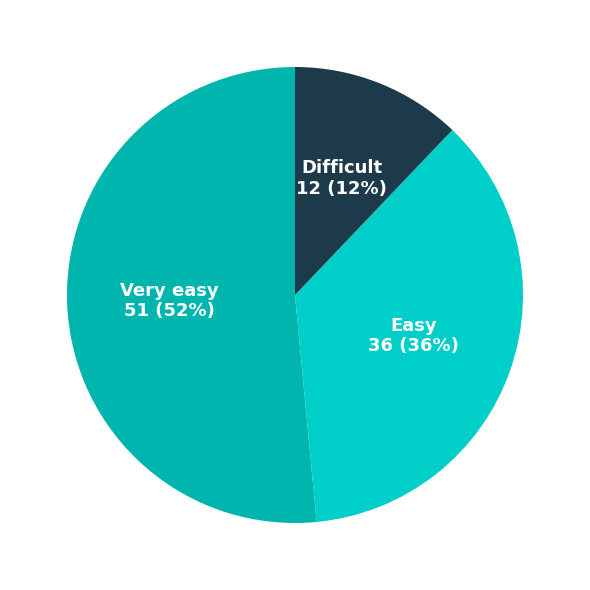

Does Very easy represent more than half of the total?

Yes